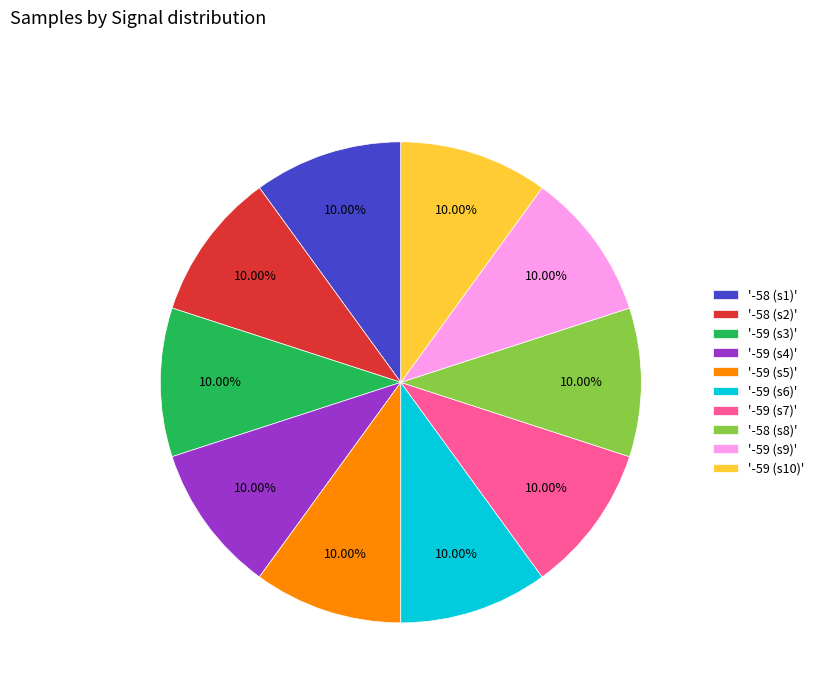

Approximately how many times larger is the value at '-59 (s9)' compared to '-58 (s1)'?

1.0